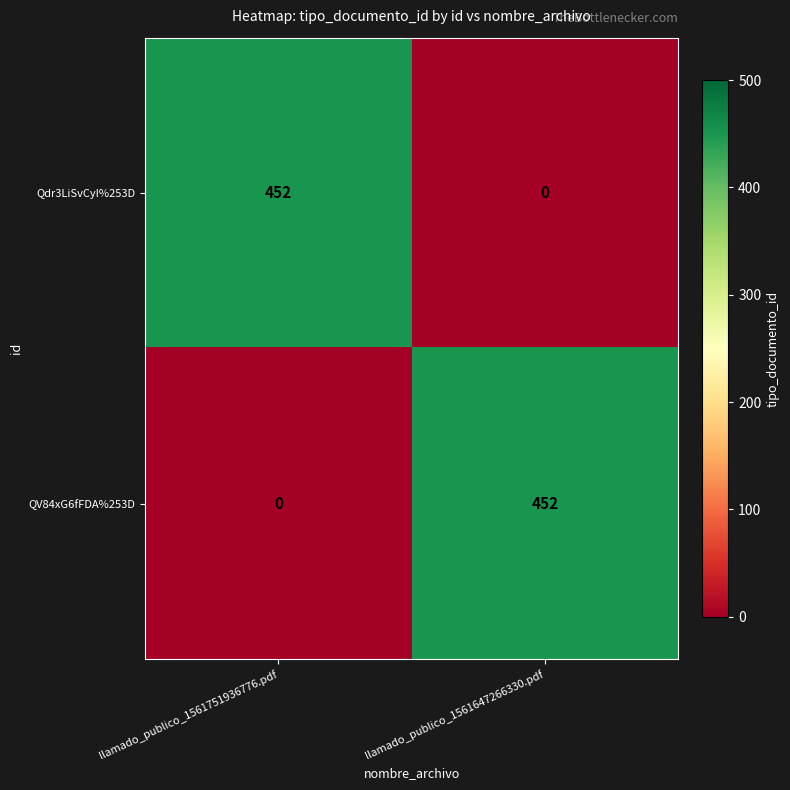

What is the maximum value for QV84xG6fFDA%253D?

452